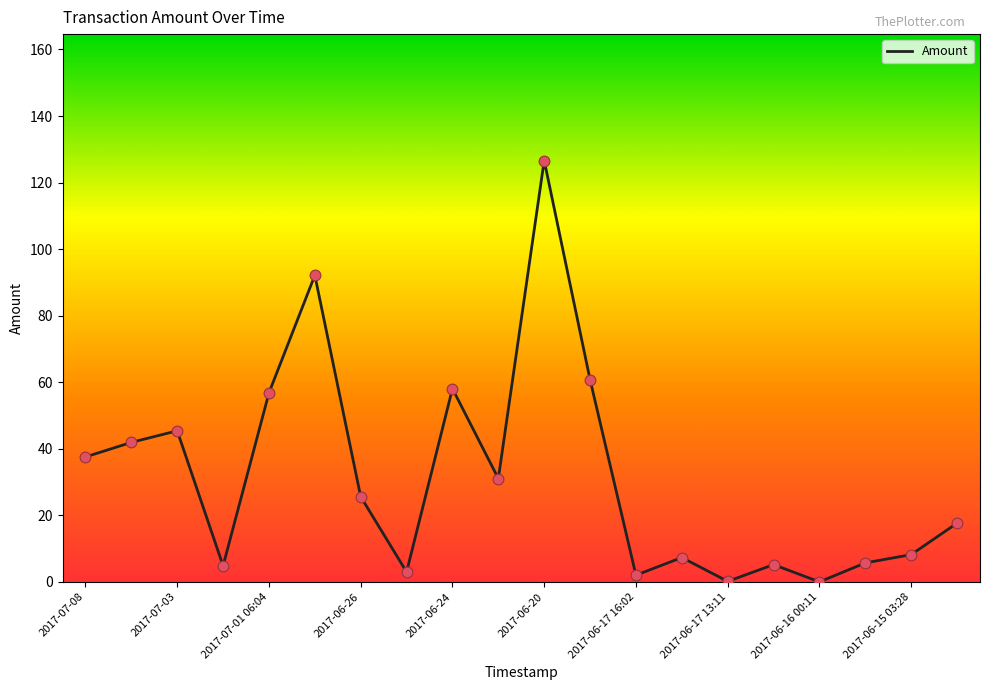

What is the greatest value displayed?

126.6